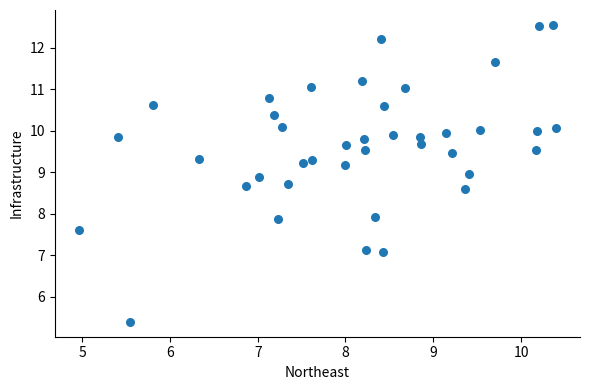

What is the range of X values (max minus min)?

5.4